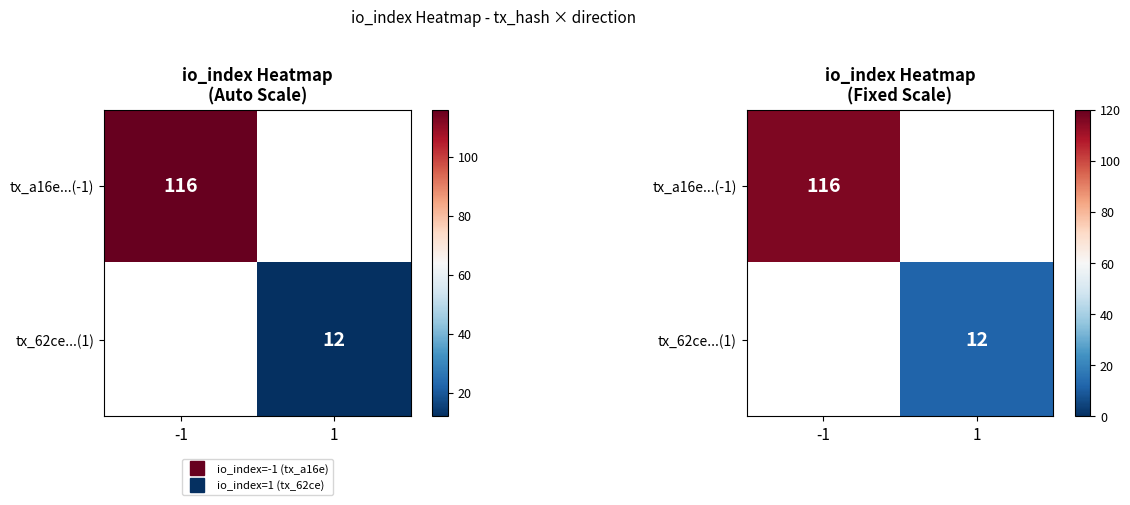

Count the number of categories in the chart.

2